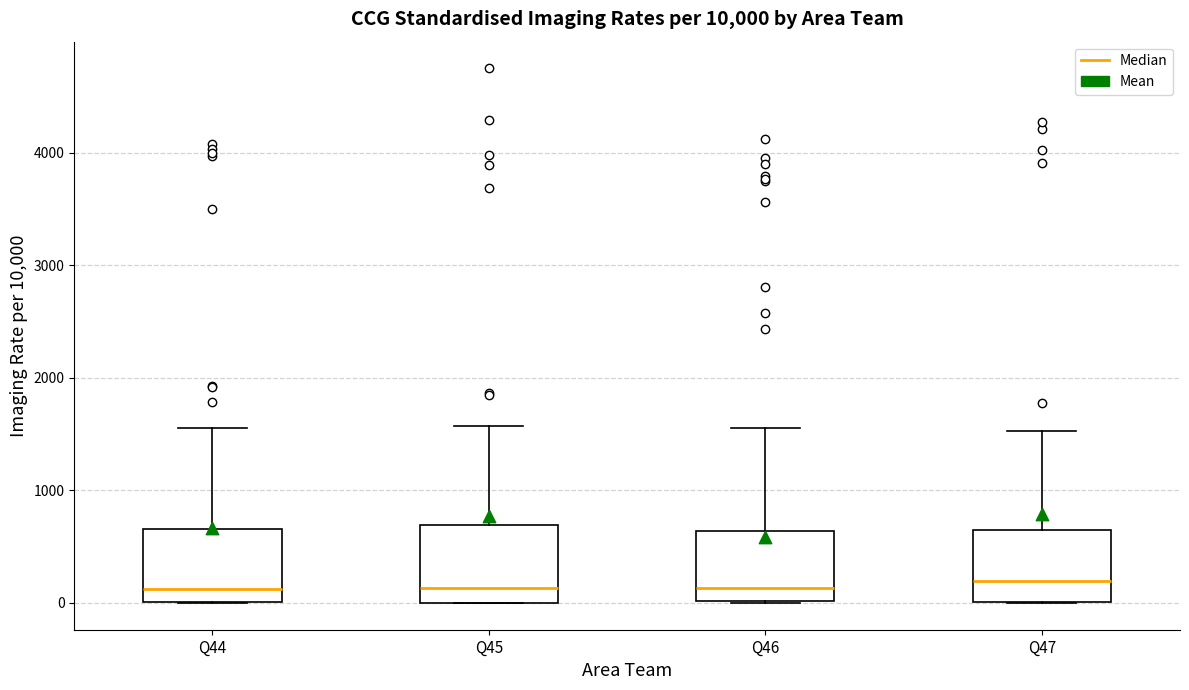

Where is the lower edge of the box for Q45 on the y-axis? The values are not printed on the chart, so give them approximately, as read against the axis.

0